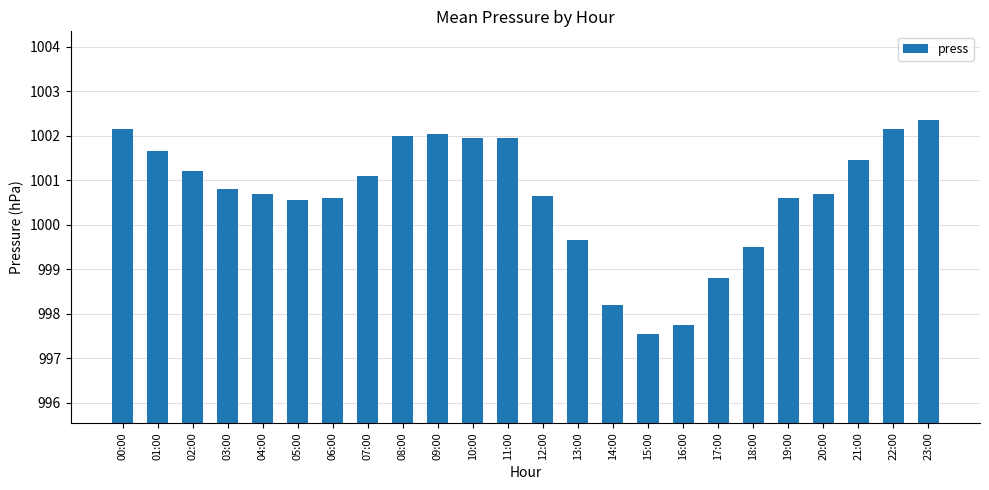

Which label corresponds to the largest value in the chart?

23:00